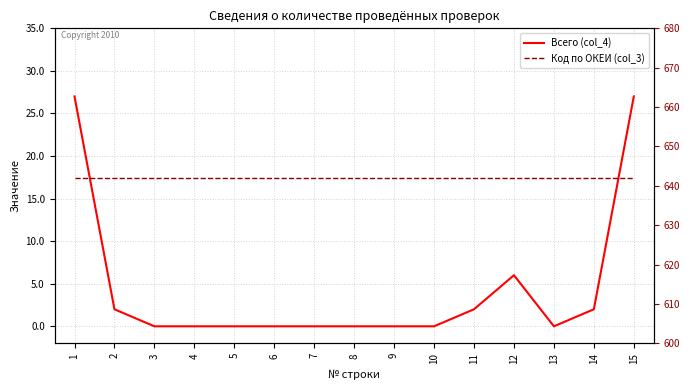

The value of Всего (col_4) at 14 is 3. True or false?

False